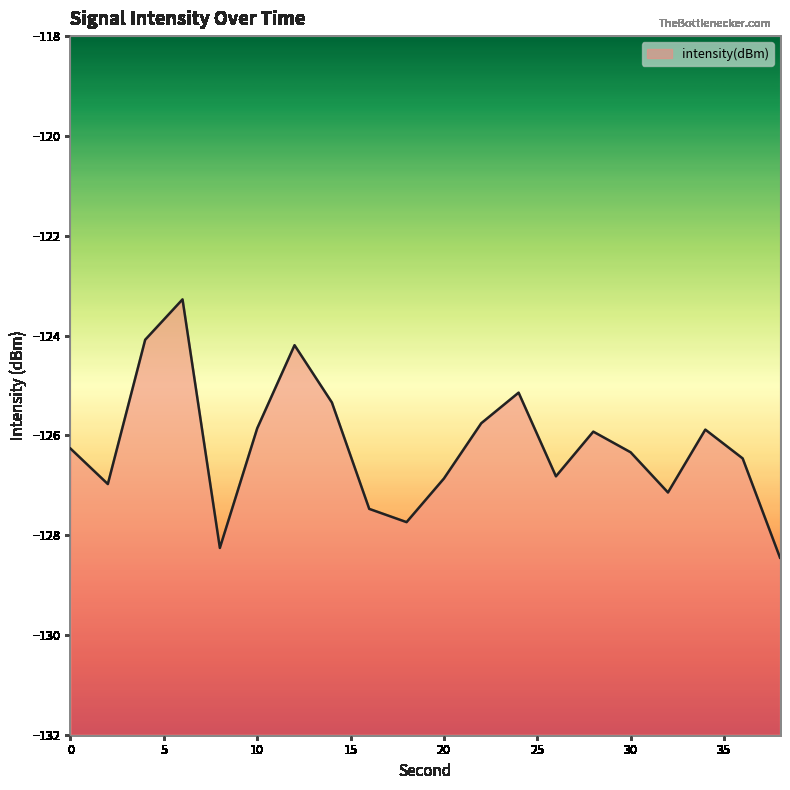

What is the difference between the values at 14 and 32?

1.8